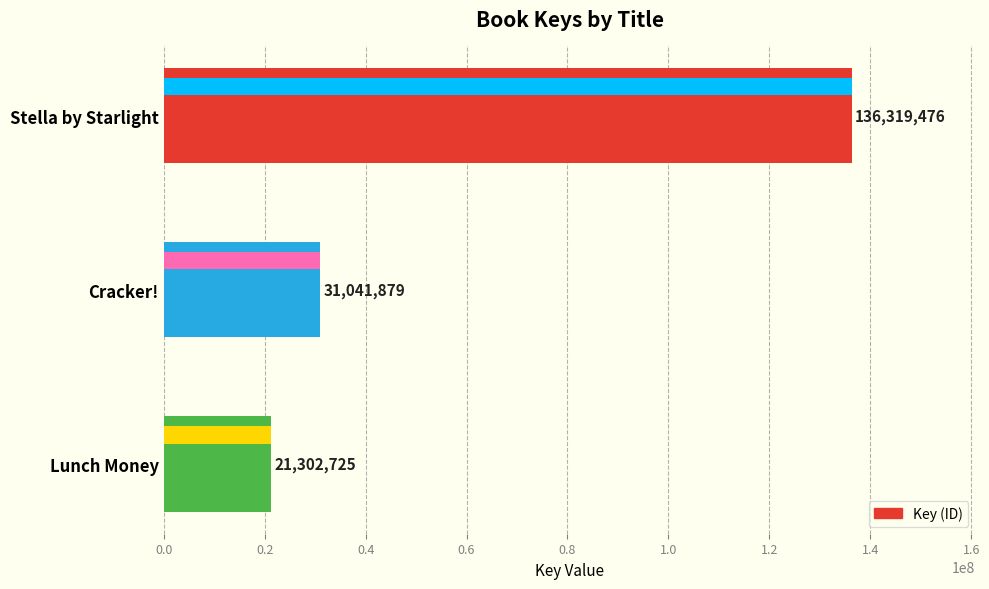

What is the difference between the maximum and minimum values?

115016751